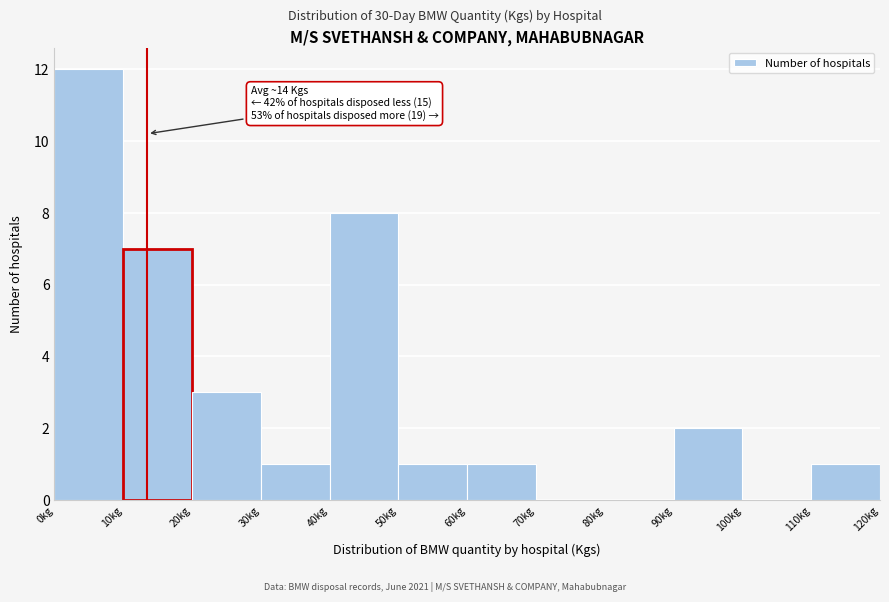

Over which range of the x-axis is the bar tallest?

0 to 10